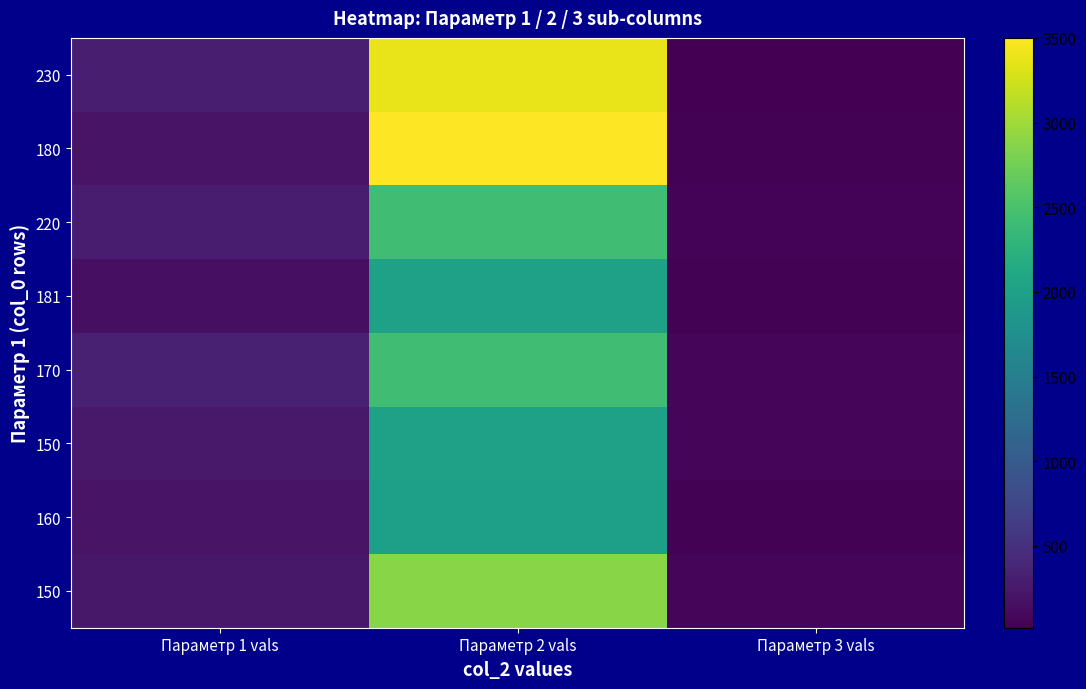

What is the difference between the highest and lowest values at Параметр 1 vals?

168